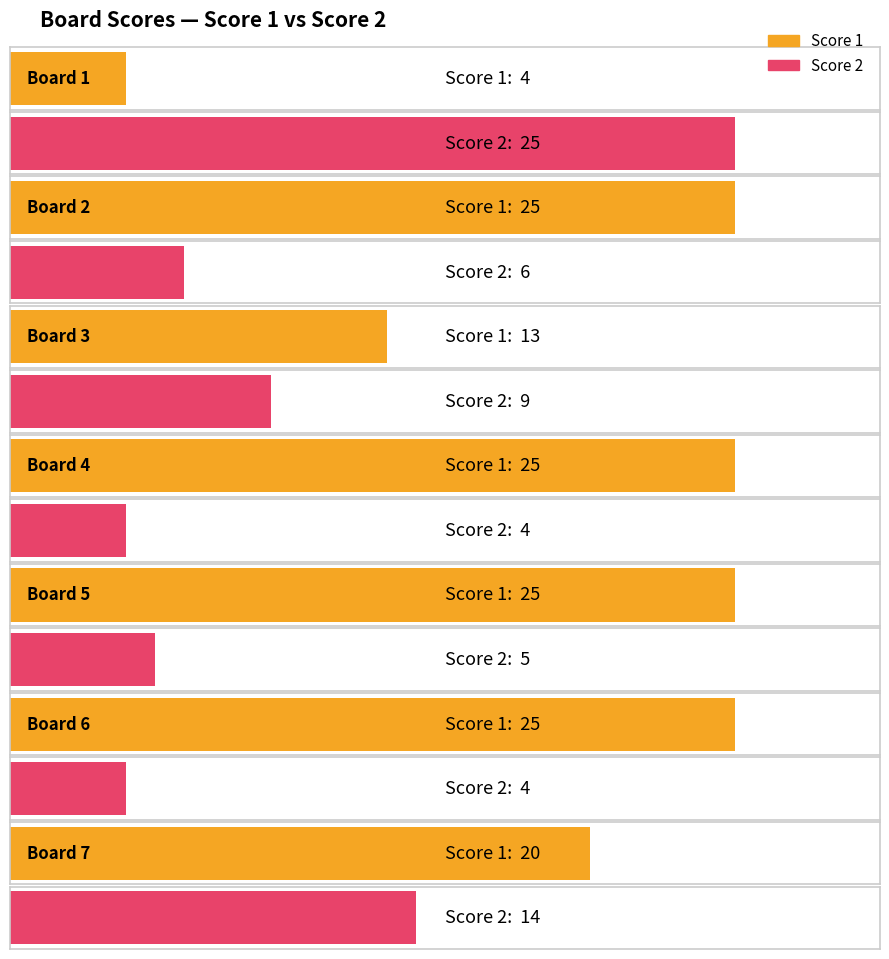

How many bars are there in total?

14